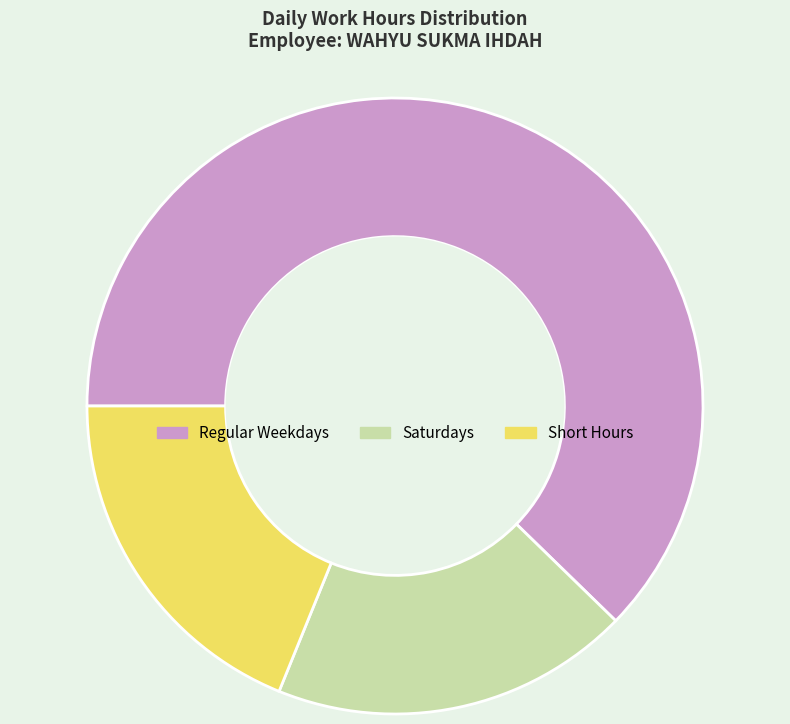

What is the largest slice in the pie chart?

Regular Weekdays